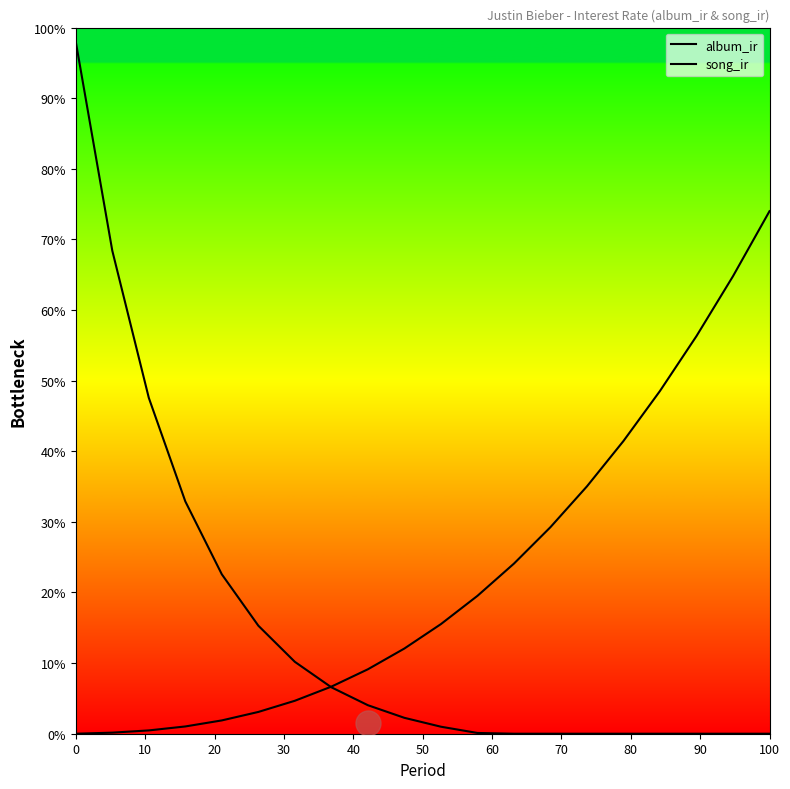

Does the chart display data point markers on the line(s)?

No